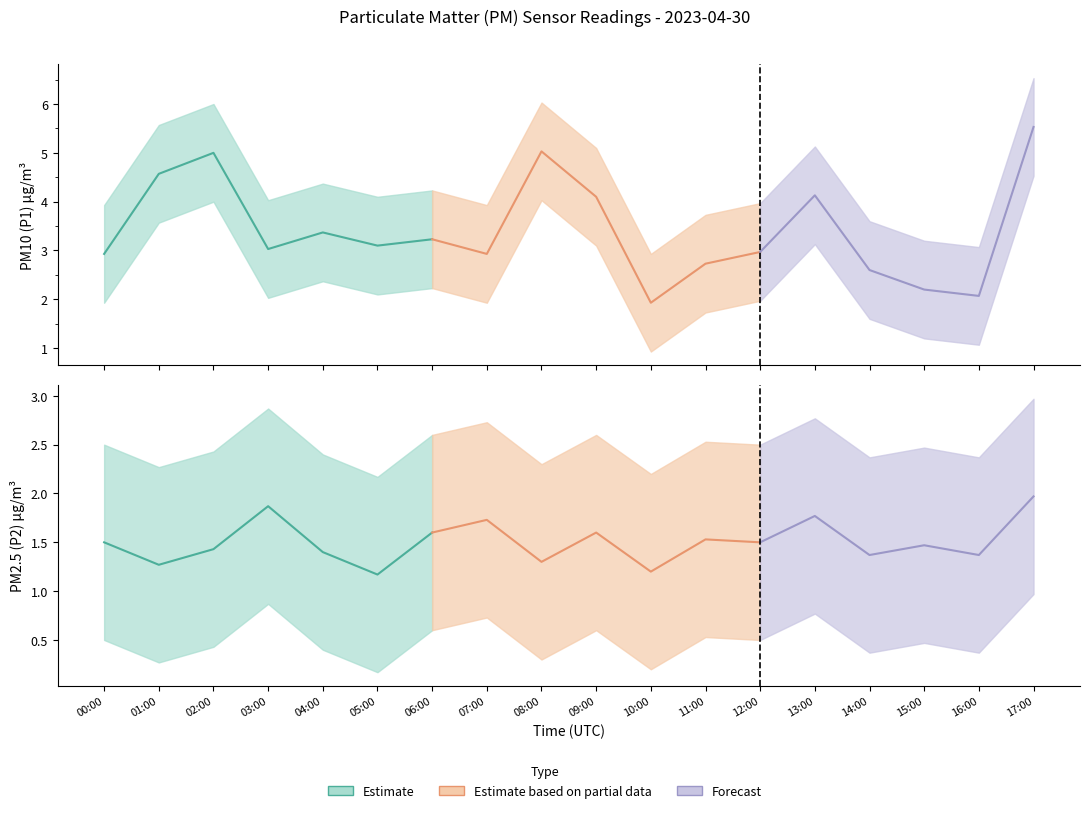

Is it true that P2 equals 1.3 at 08:00?

True